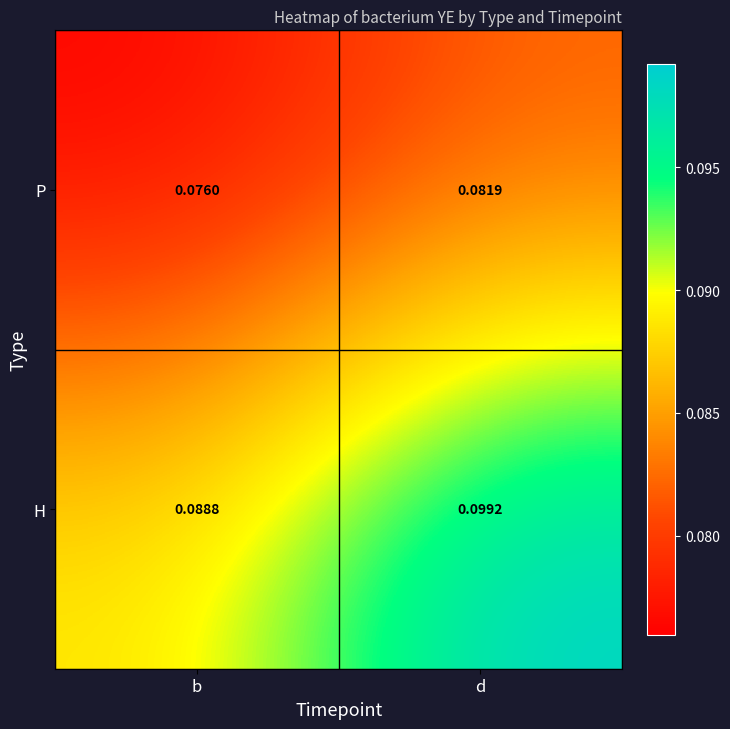

Is the value of P at d greater than the value of H at d?

No